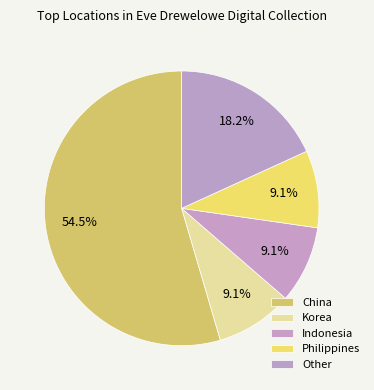

Does China represent more than half of the total?

Yes